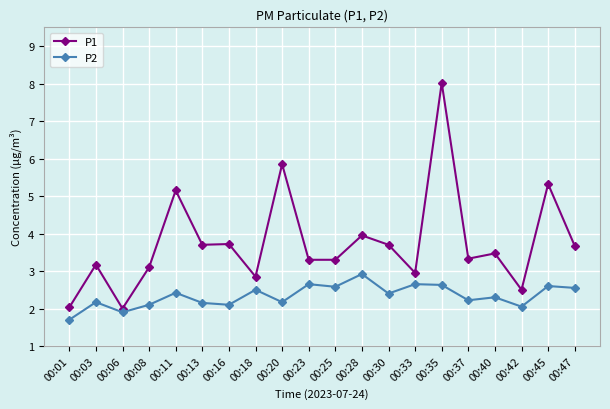

Rank the series by their maximum value, from lowest to highest.

P2, P1